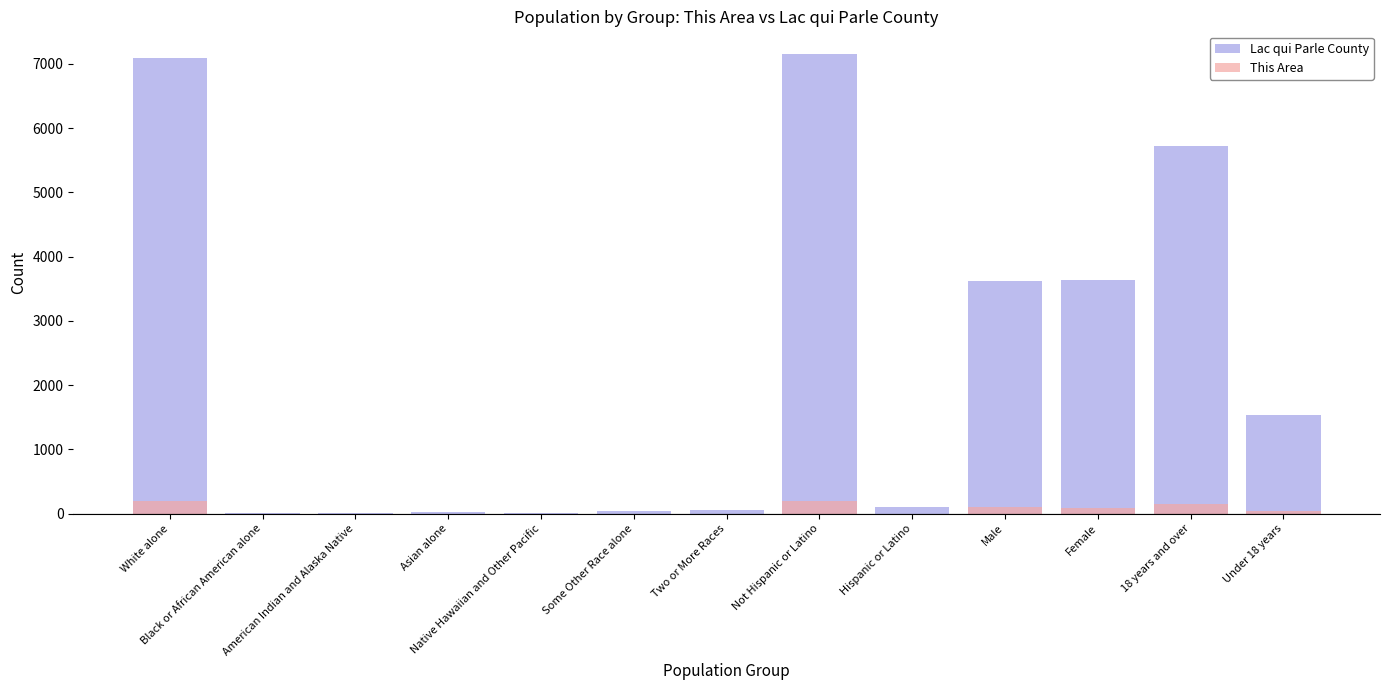

Rank the categories by This Area value from lowest to highest.

Black or African American alone, American Indian and Alaska Native, Asian alone, Native Hawaiian and Other Pacific, Some Other Race alone, Two or More Races, Hispanic or Latino, Under 18 years, Female, Male, 18 years and over, Not Hispanic or Latino, White alone